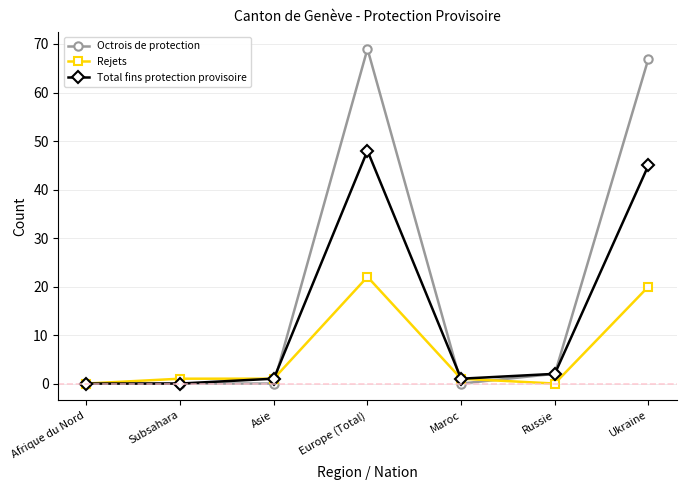

Rank the series by their maximum value, from lowest to highest.

Rejets, Total fins protection provisoire, Octrois de protection